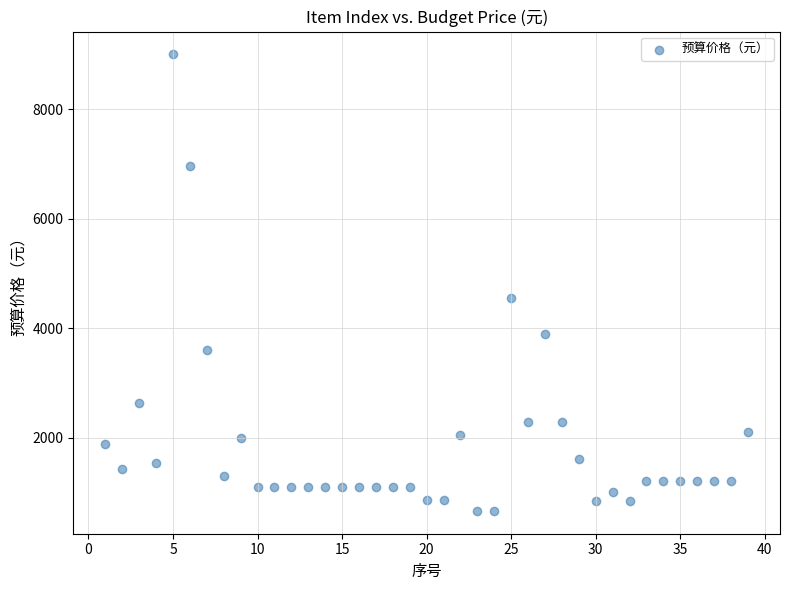

What Y value in the scatter plot is closest to 4830?

4550.0